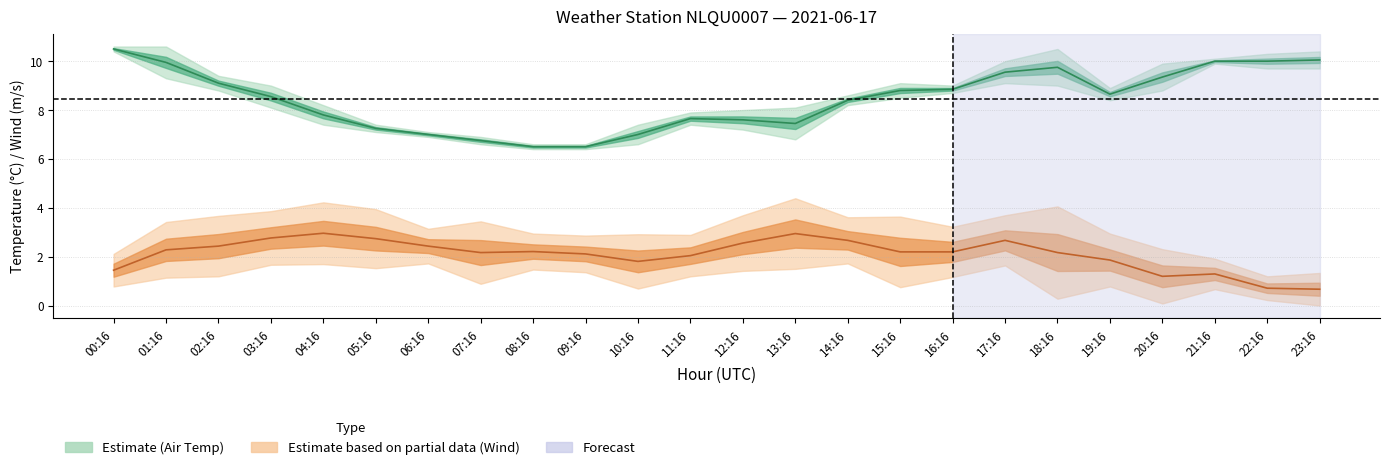

Is it true that AIR_TEMP_MAX equals 12.8 at 02:16?

False